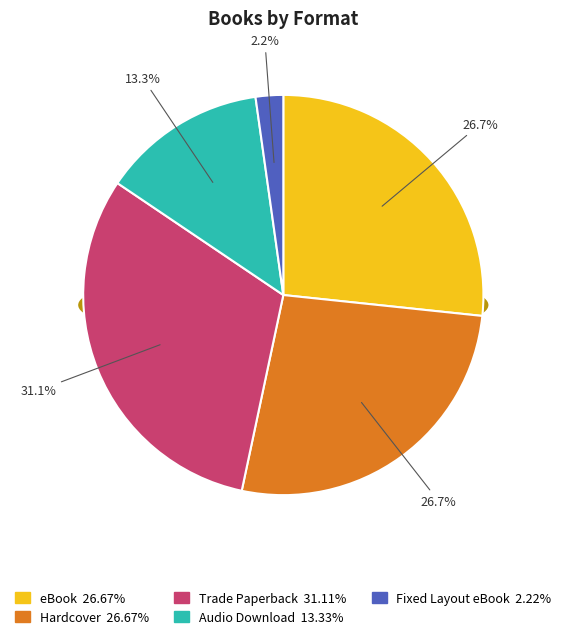

Count the number of slices in the pie.

5